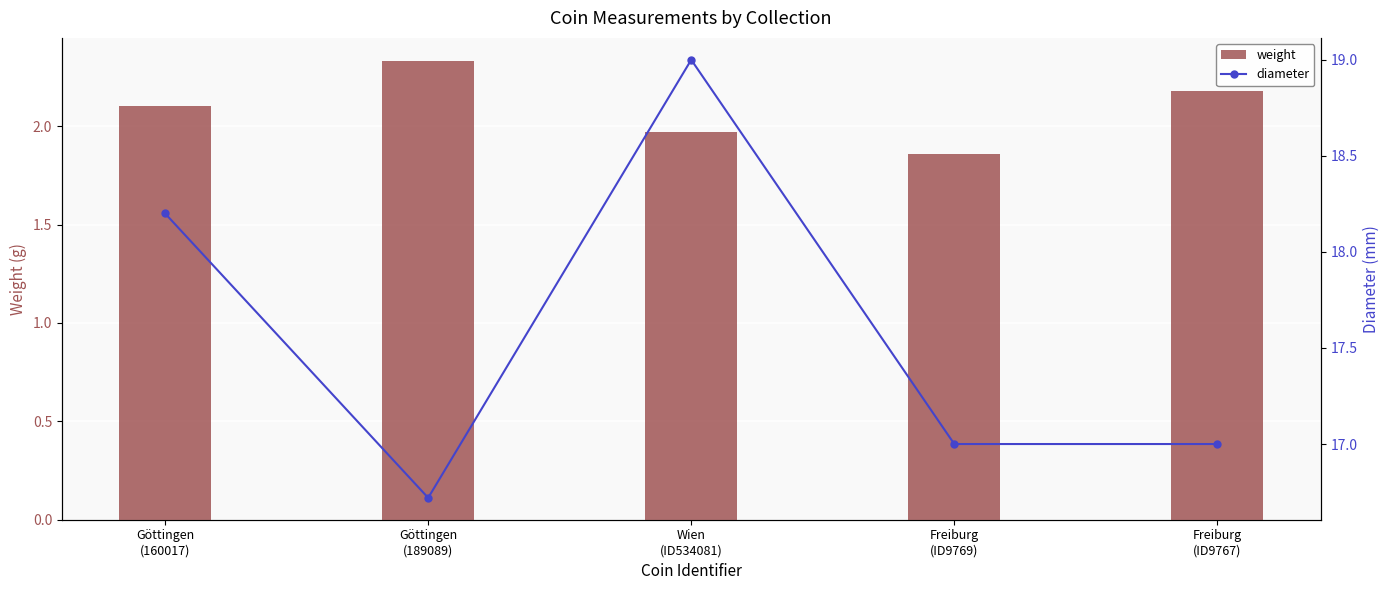

True or false: weight has a value of 2.1 at Göttingen
(160017).

True